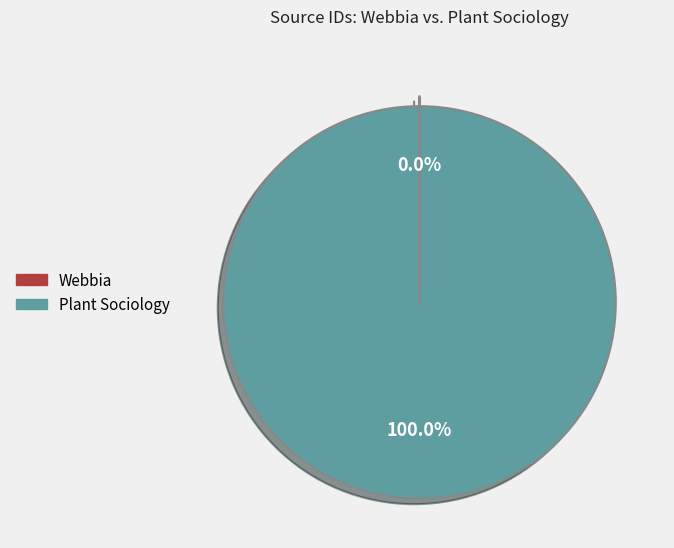

Which category has the biggest portion of the pie?

Plant Sociology